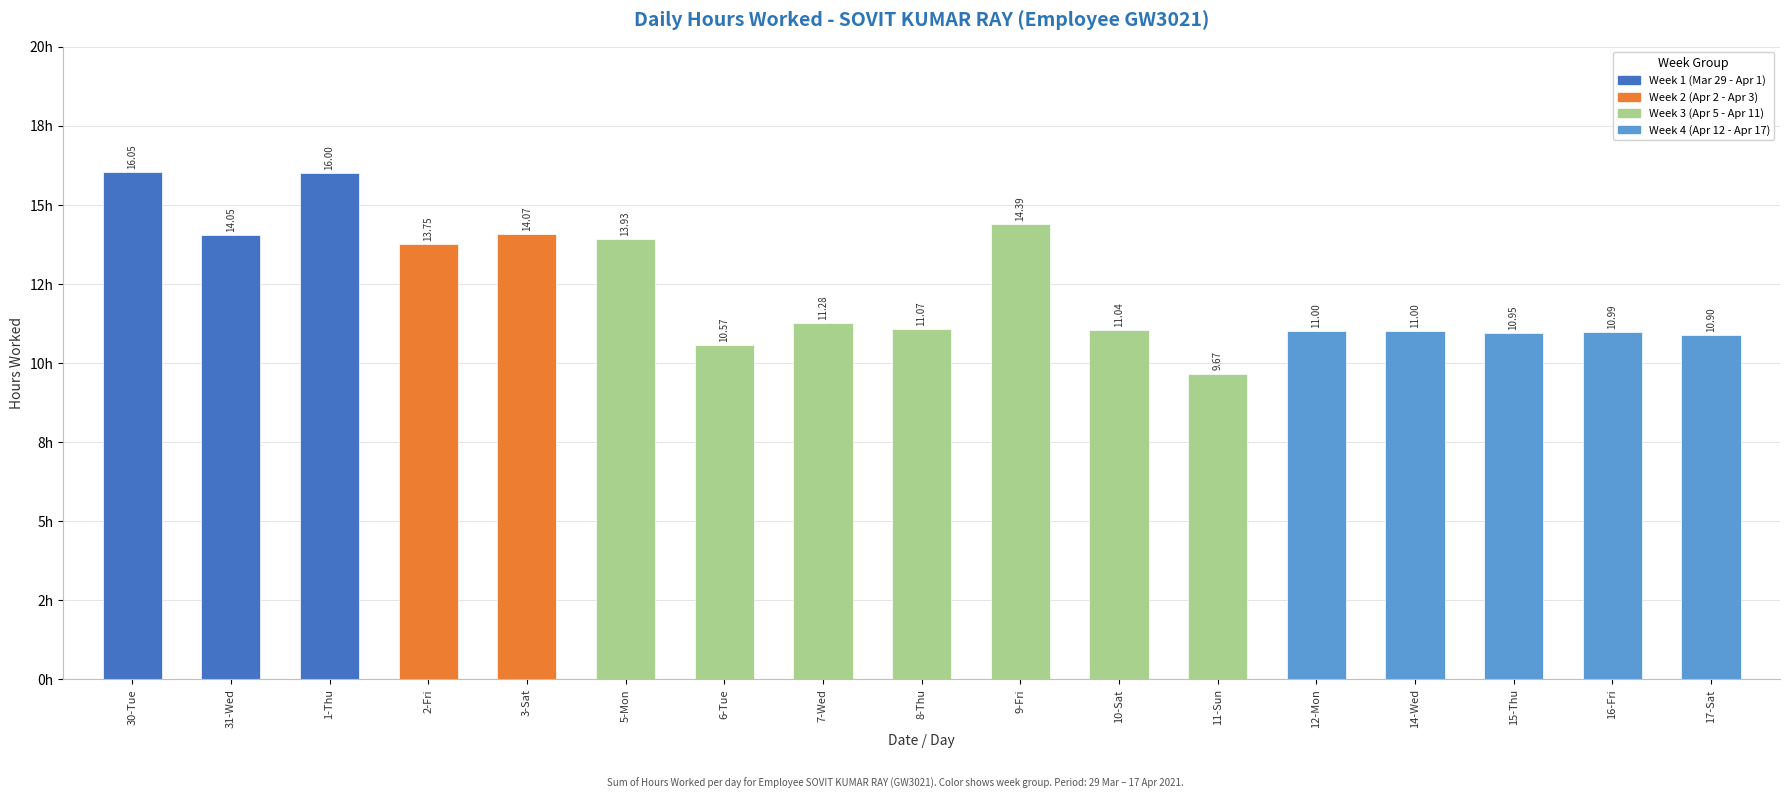

Which category has the lowest value across all series?

11-Sun